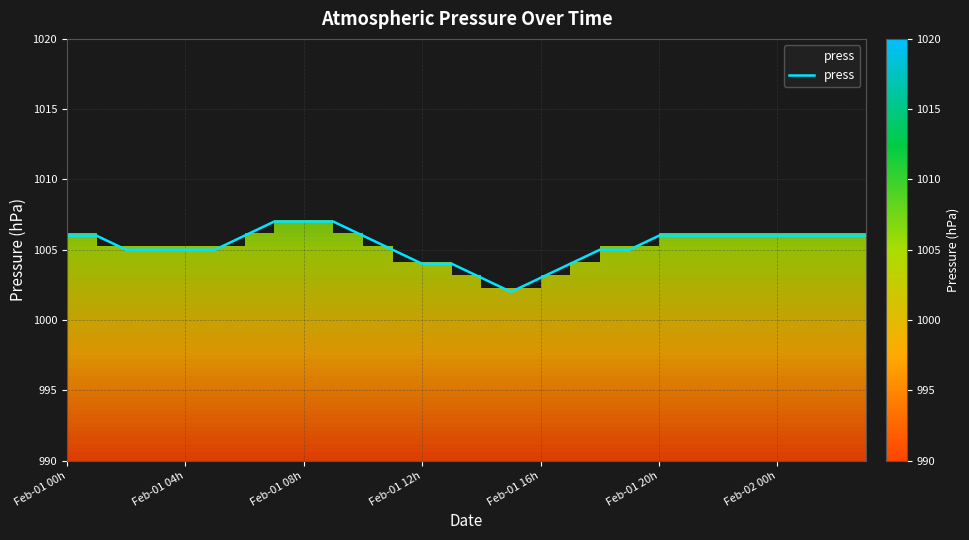

At which category does the data reach its first local valley?

15